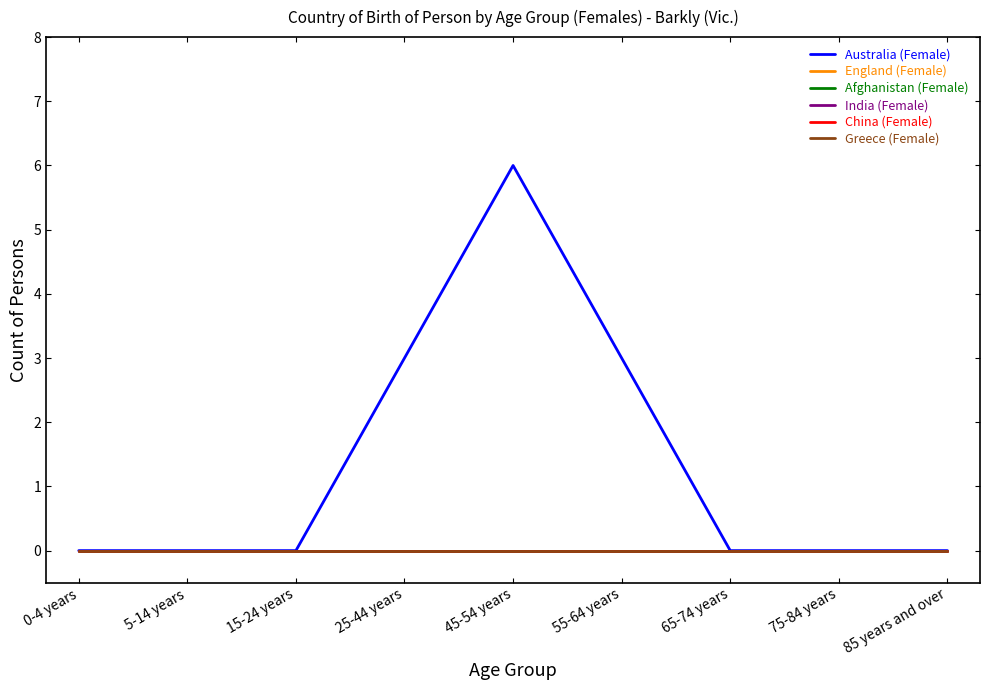

How many Australia (Female) values are between 0 and 3?

8